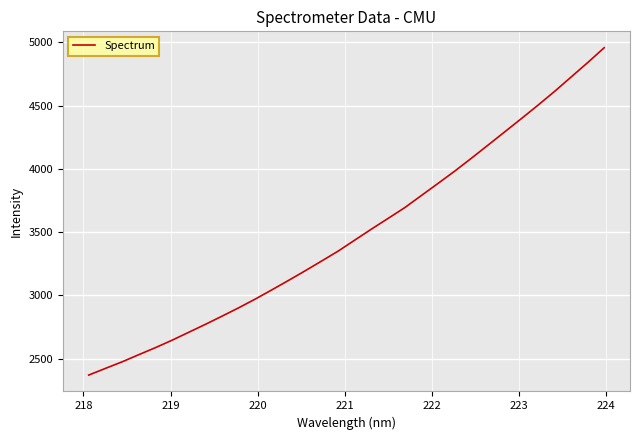

What is the difference between the maximum and minimum values?

2588.6